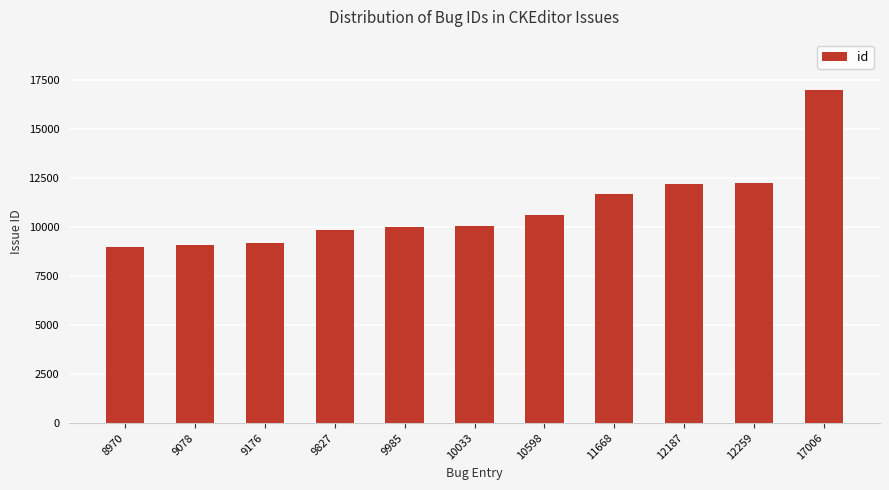

What is the sum of the values at 10033 and 9176?

19209